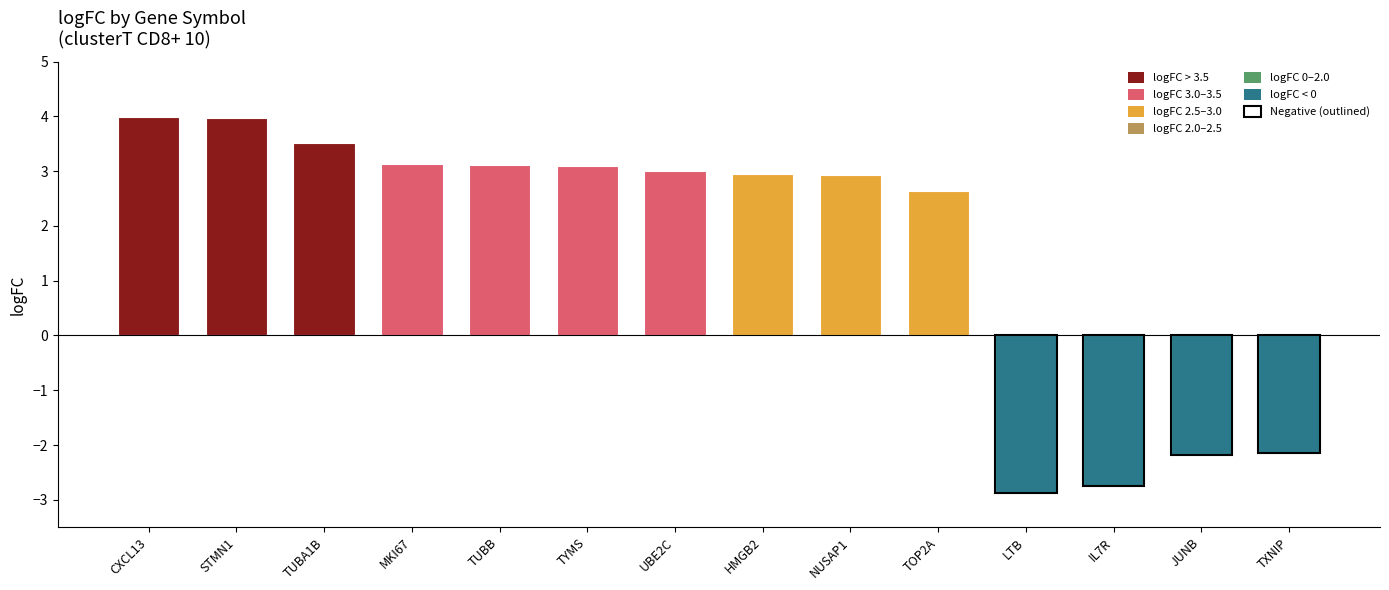

Reading left to right, extract all data points from this chart.

4.0	4.0	3.5	3.1	3.1	3.1	3.0	2.9	2.9	2.6	-2.9	-2.7	-2.2	-2.1